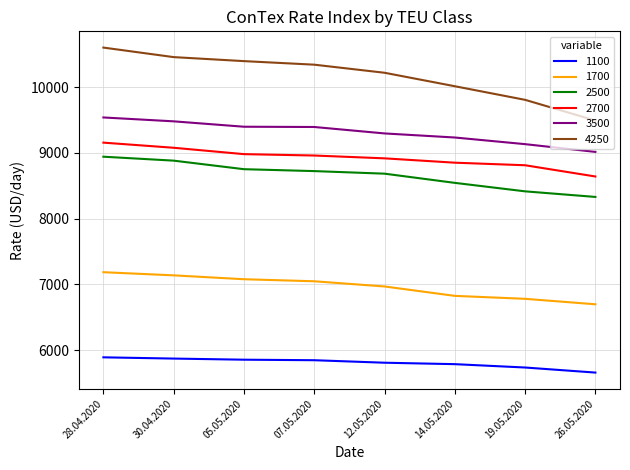

At 19.05.2020, list the series in order from largest to smallest.

4250, 3500, 2700, 2500, 1700, 1100